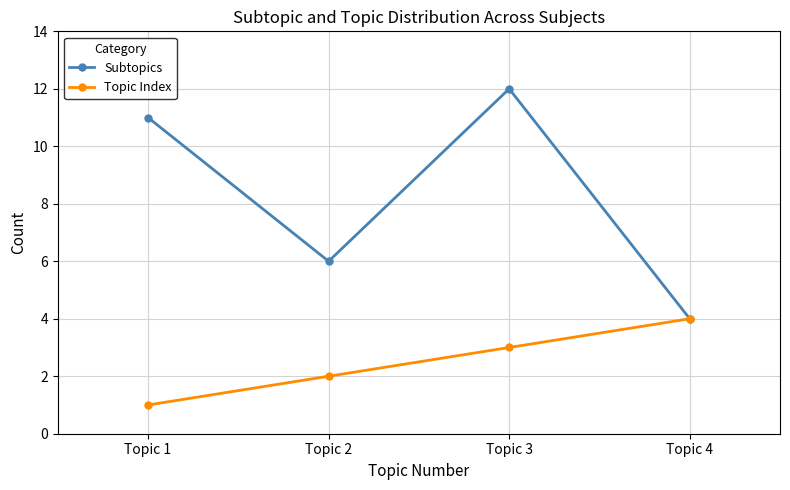

The Topic Index series shows 4 at Topic 4. True or false?

True